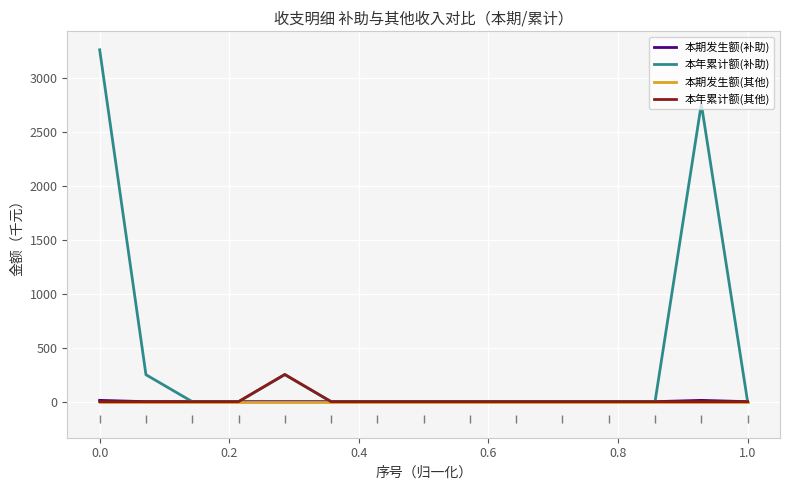

What is the greatest value displayed?

3263.8